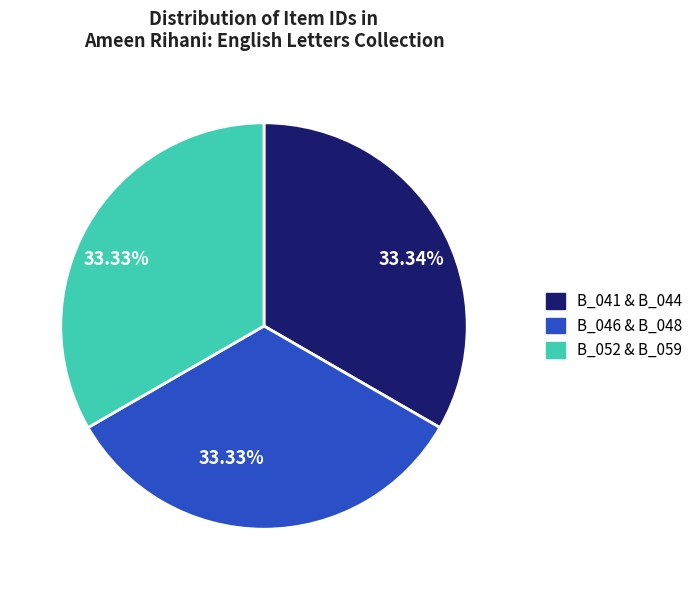

What is the ratio of the value at B_052 & B_059 to the value at B_041 & B_044?

1.0